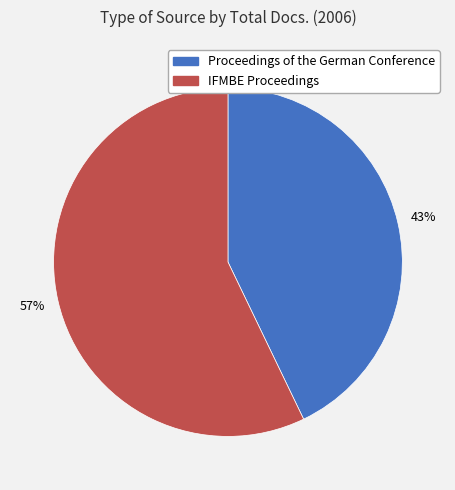

Rank the categories by value from highest to lowest.

IFMBE Proceedings, Proceedings of the German Conference